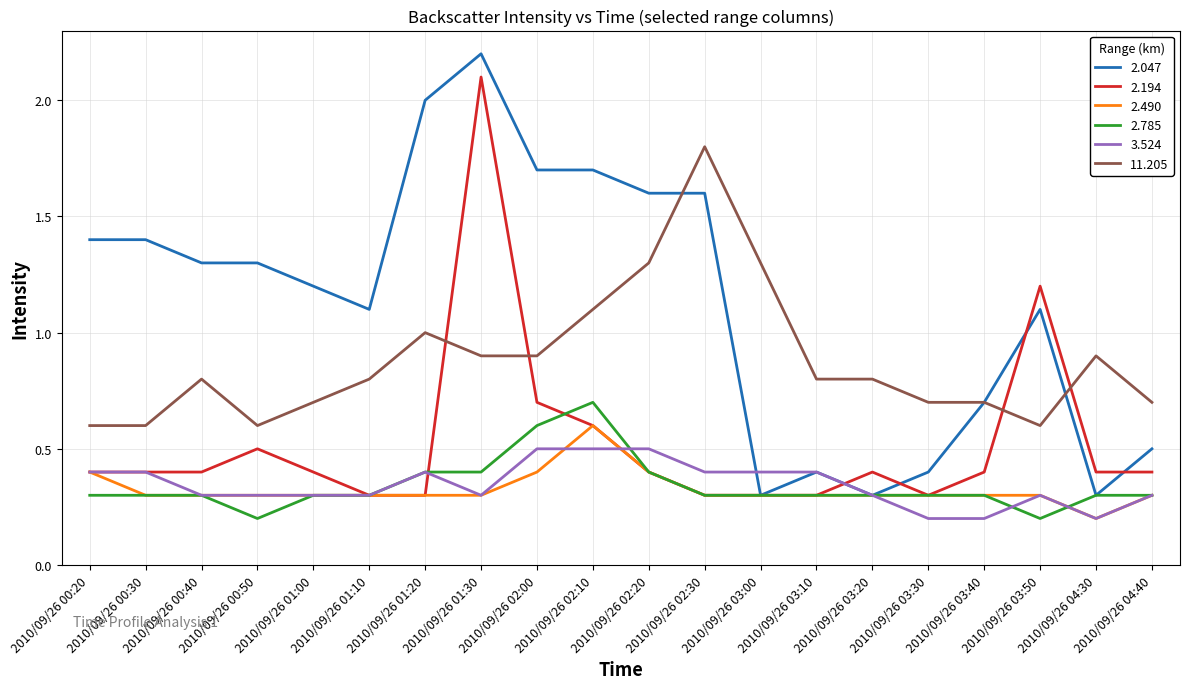

Which category has the highest value across all series?

2010/09/26 01:30